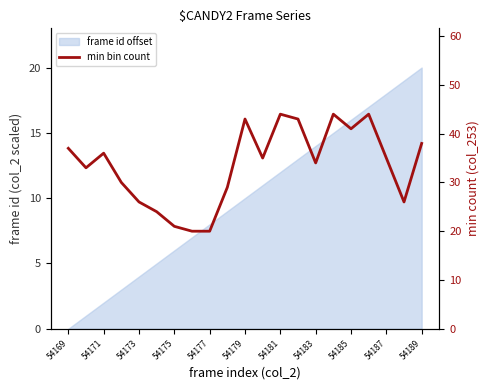

What is the maximum value shown in the chart?

44